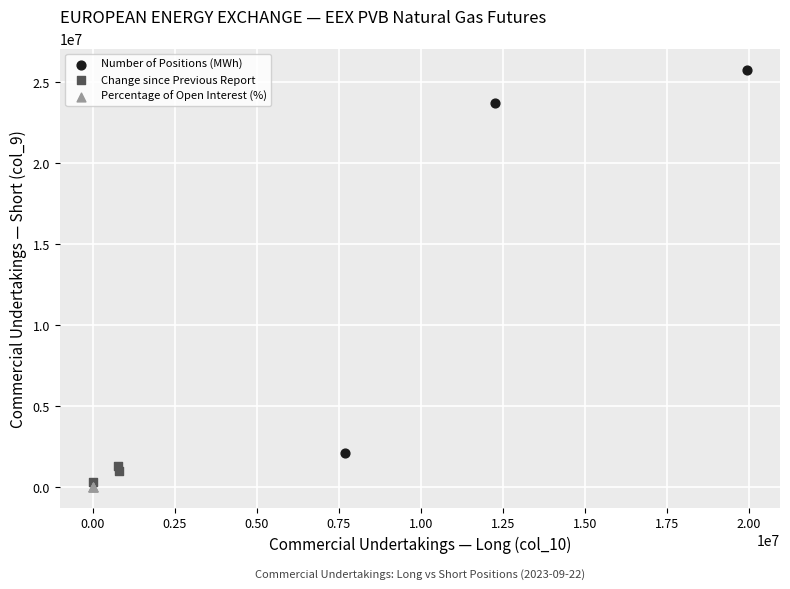

What are all the series names shown in the legend?

Number of Positions (MWh), Change since Previous Report, Percentage of Open Interest (%)